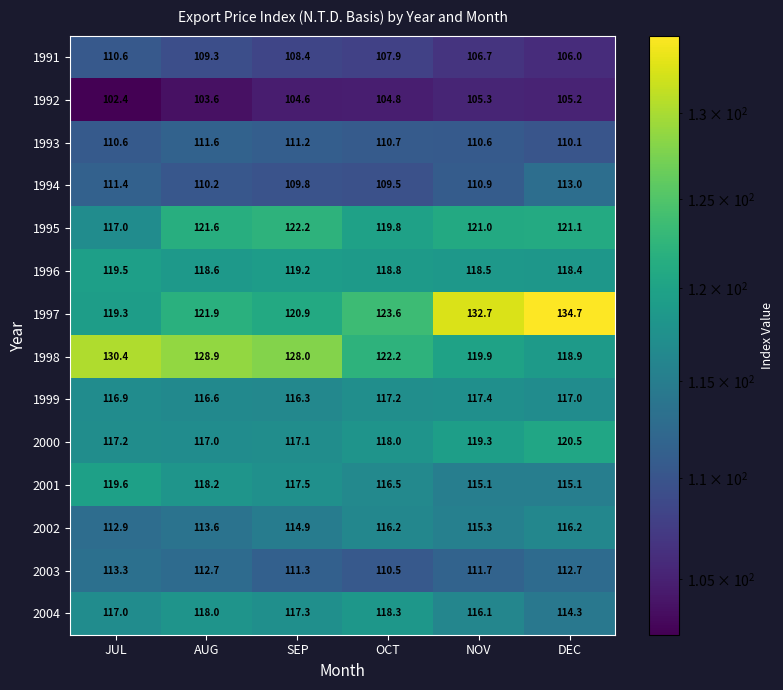

How many values in the 1991 series are below 108?

3